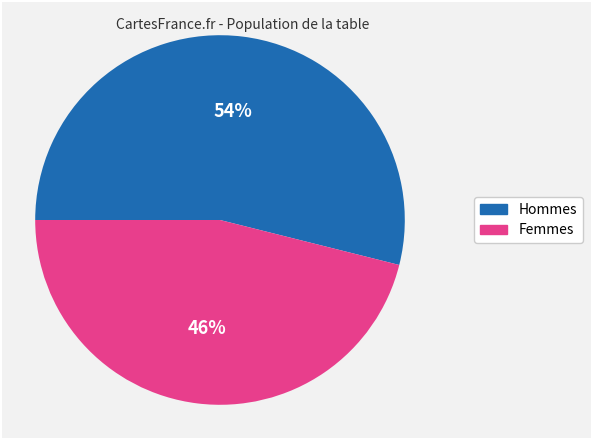

Rank the categories by value from lowest to highest.

Femmes, Hommes